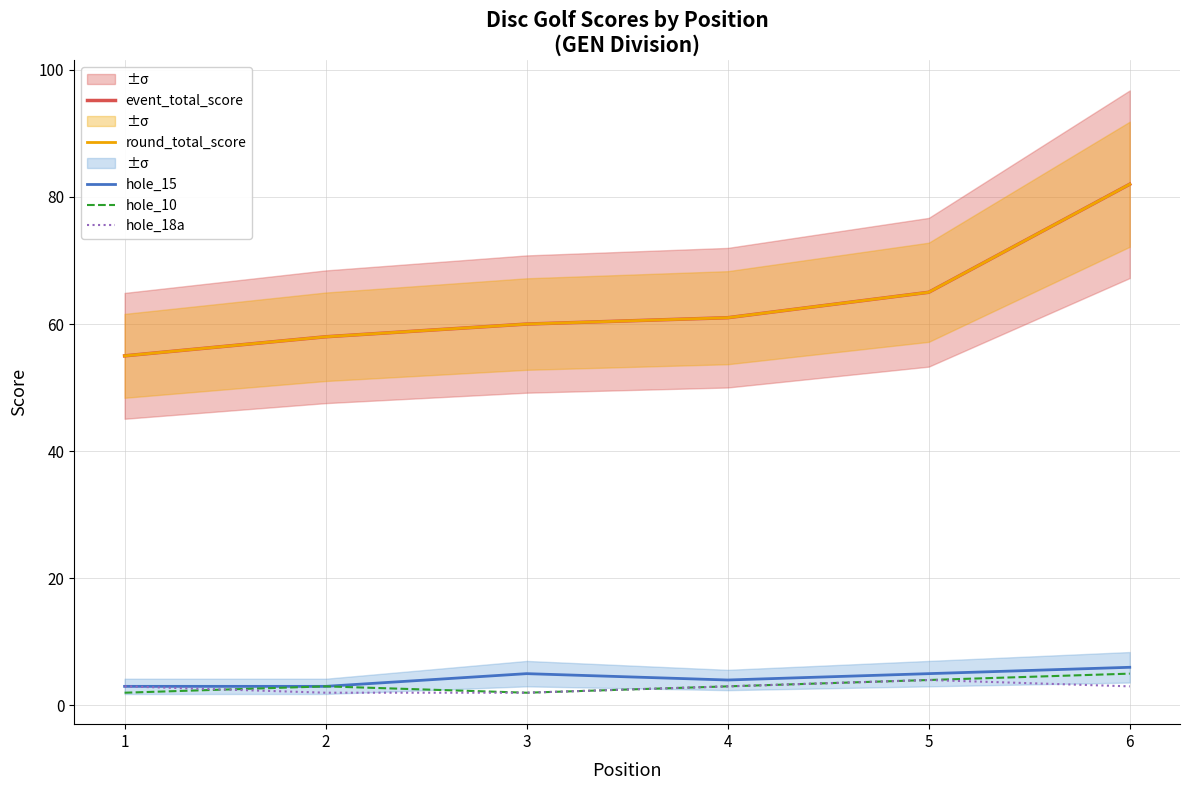

What is the total value across all series at 3?

129